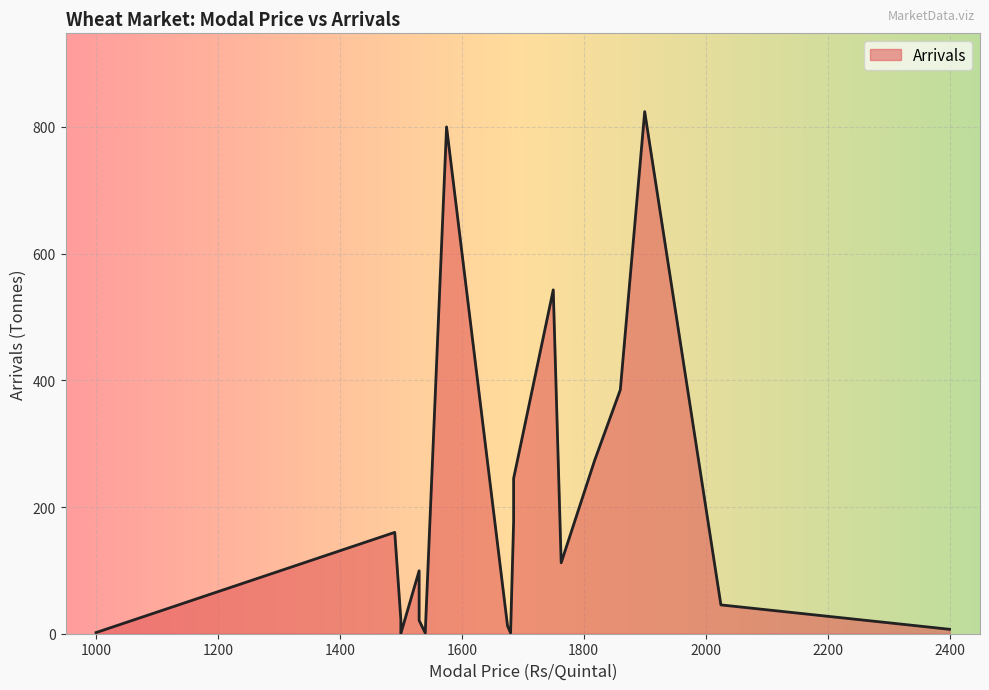

List the labels in order of value, smallest first.

1500, 1500, 1540, 1680, 1000, 2400, 1675, 1530, 1500, 2025, 1530, 1763, 1490, 1685, 1685, 1818, 1860, 1750, 1575, 1900